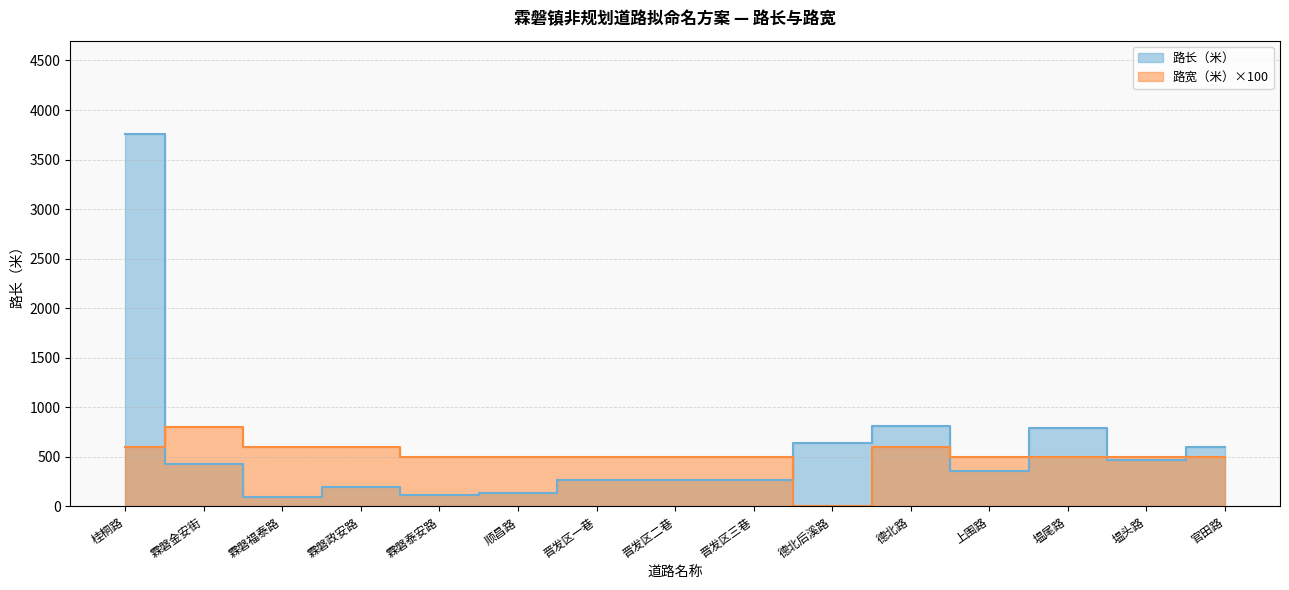

Which series has the largest total across all categories?

路长（米）